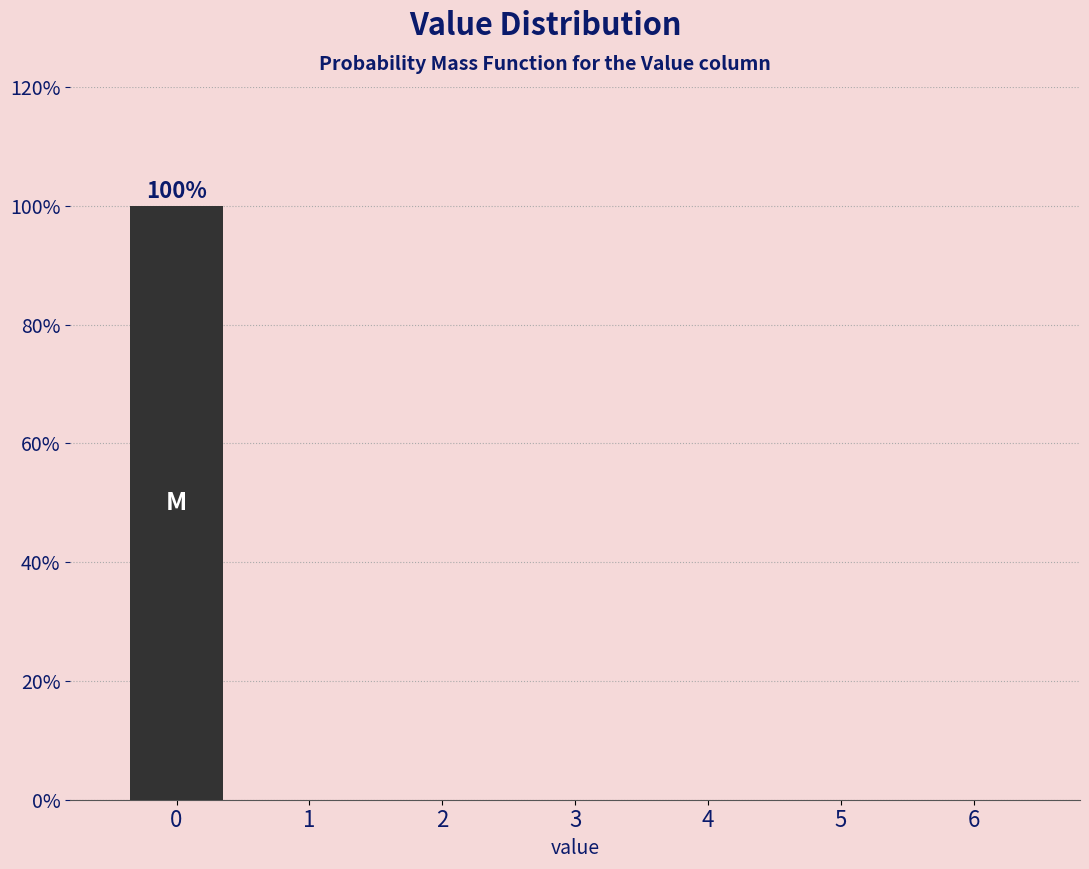

Over which range of the x-axis is the bar tallest?

-0.5 to 0.5